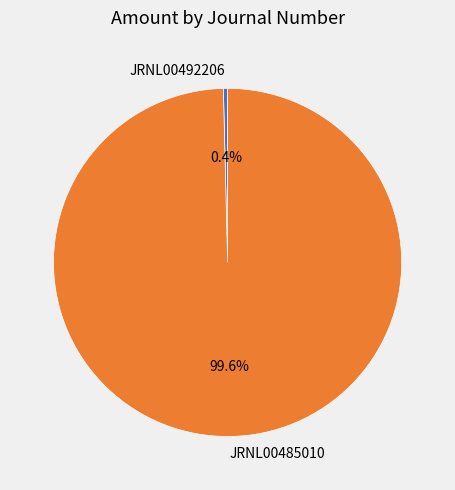

Is the sum of JRNL00492206 and JRNL00485010 greater than half?

Yes